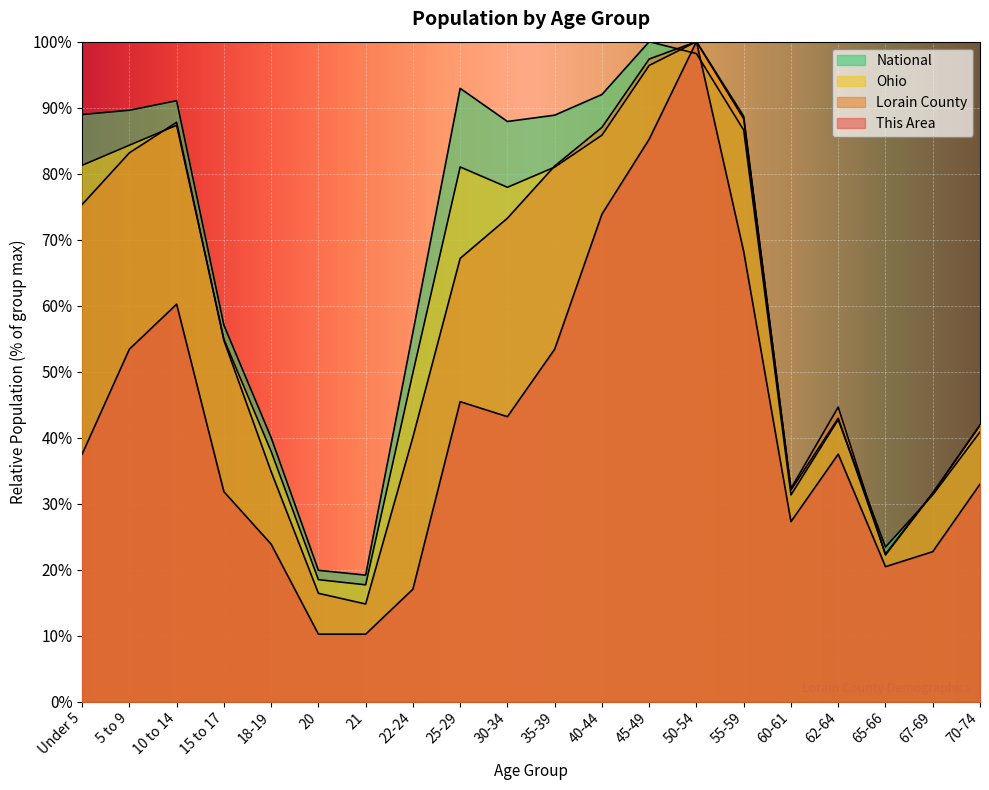

Which series has the widest spread of values?

This Area